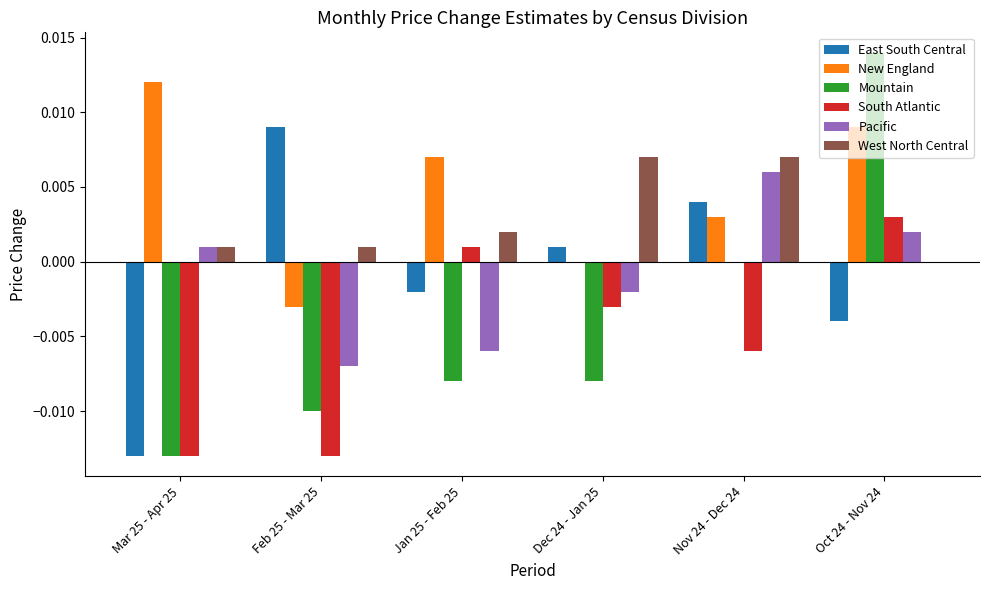

Count the number of categories in the chart.

6